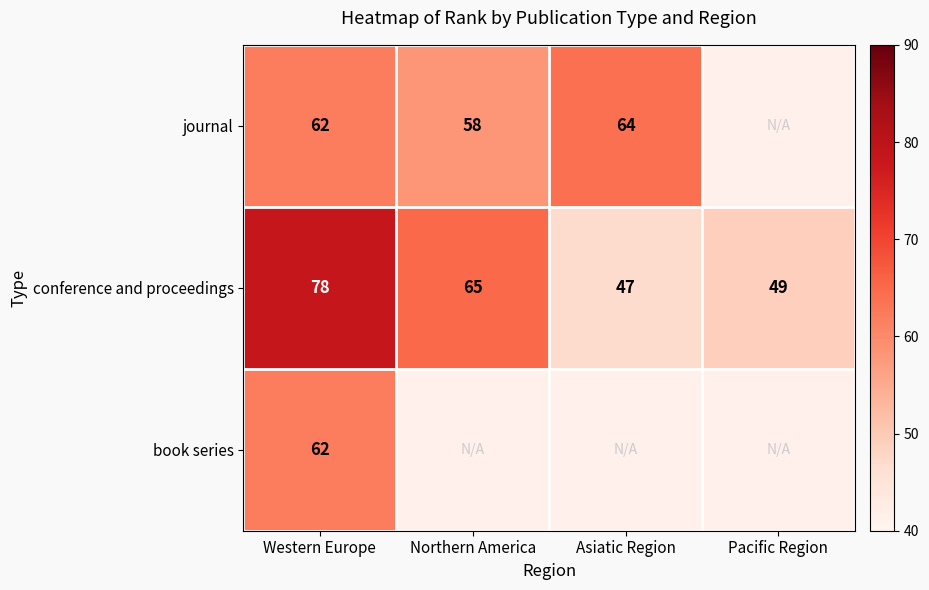

Is it true that conference and proceedings equals 23.4 at Asiatic Region?

False